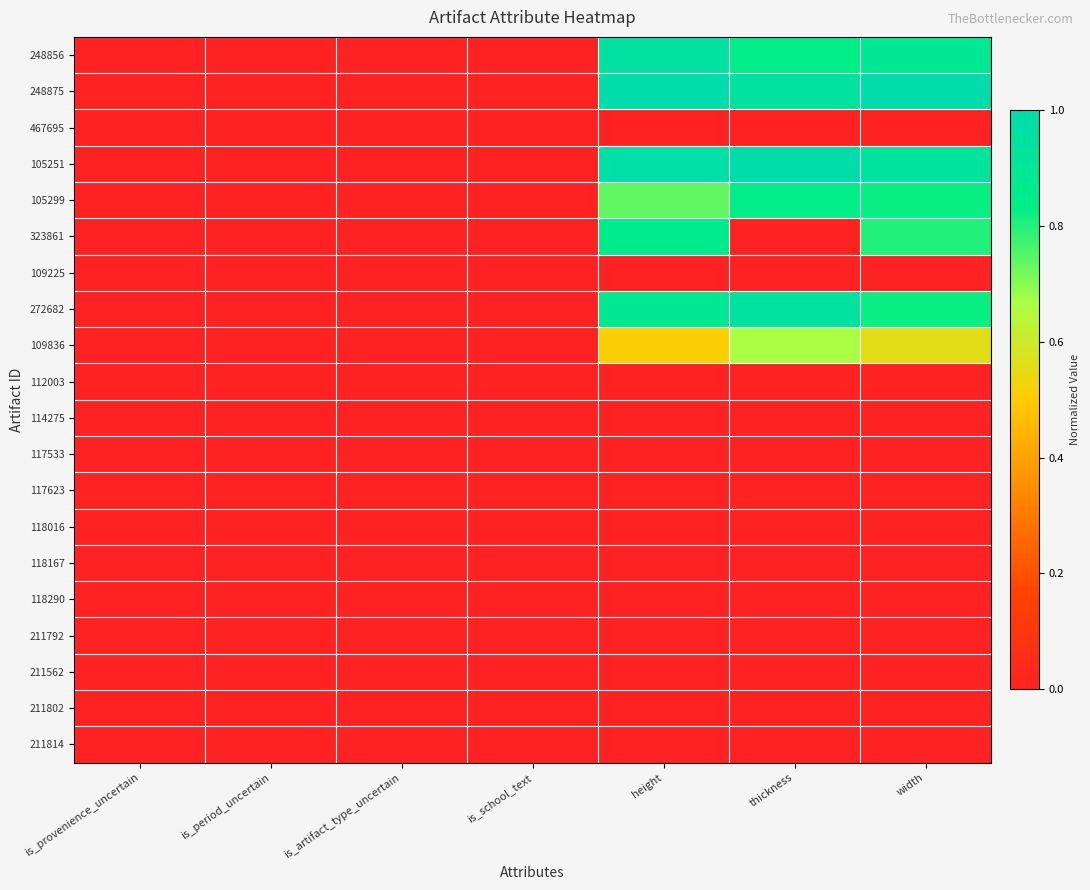

What is the total value across all series at height?

5.9